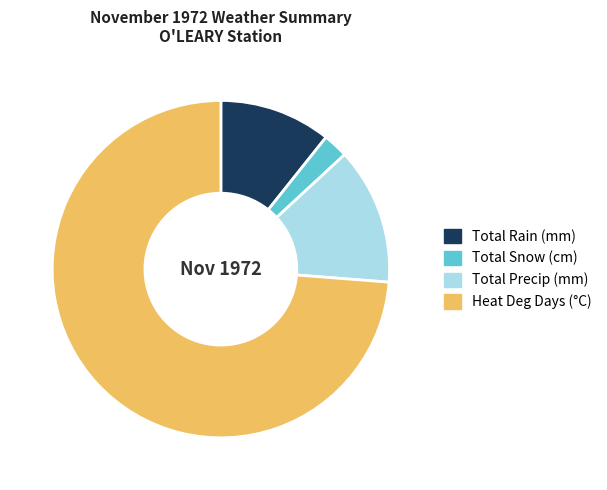

What is the ratio of the value at Heat Deg Days (°C) to the value at Total Rain (mm)?

6.9